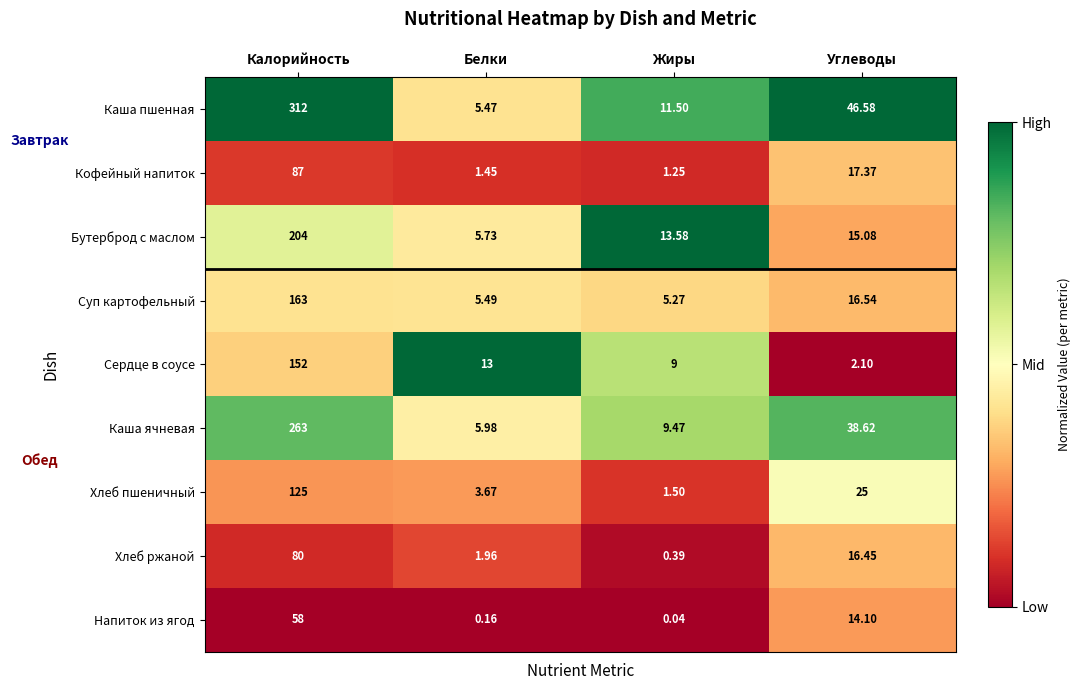

At which label is Кофейный напиток closest to 44?

Углеводы